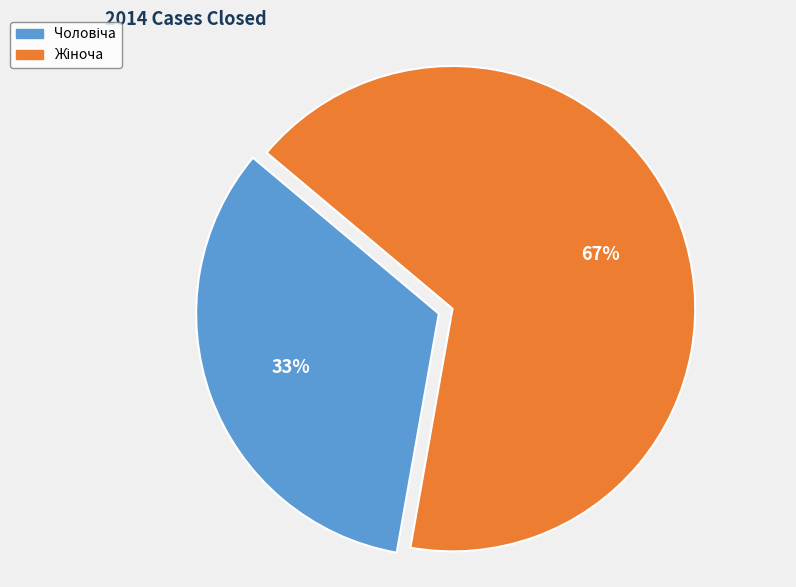

Count the number of slices in the pie.

2